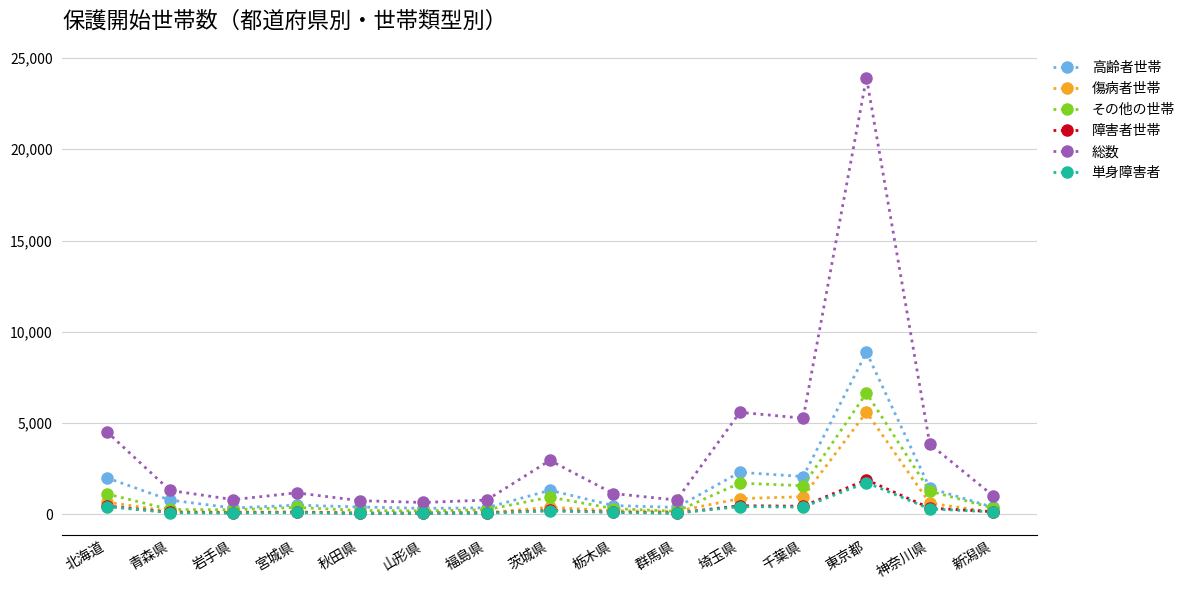

What is the value of the 単身障害者 point at the 15th from the left?

124